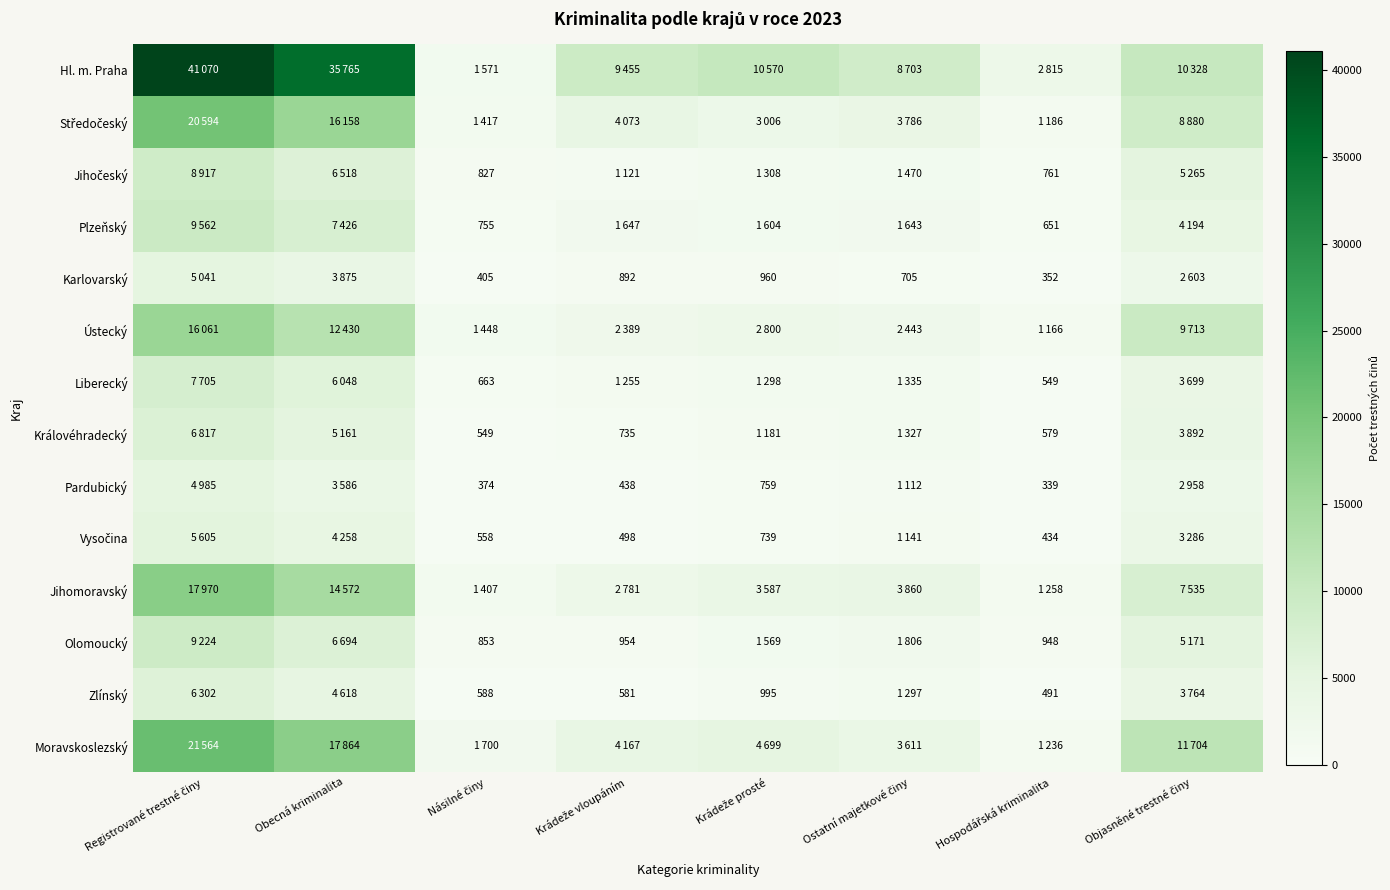

At which label does Hl. m. Praha first exceed 10328?

Registrované trestné činy